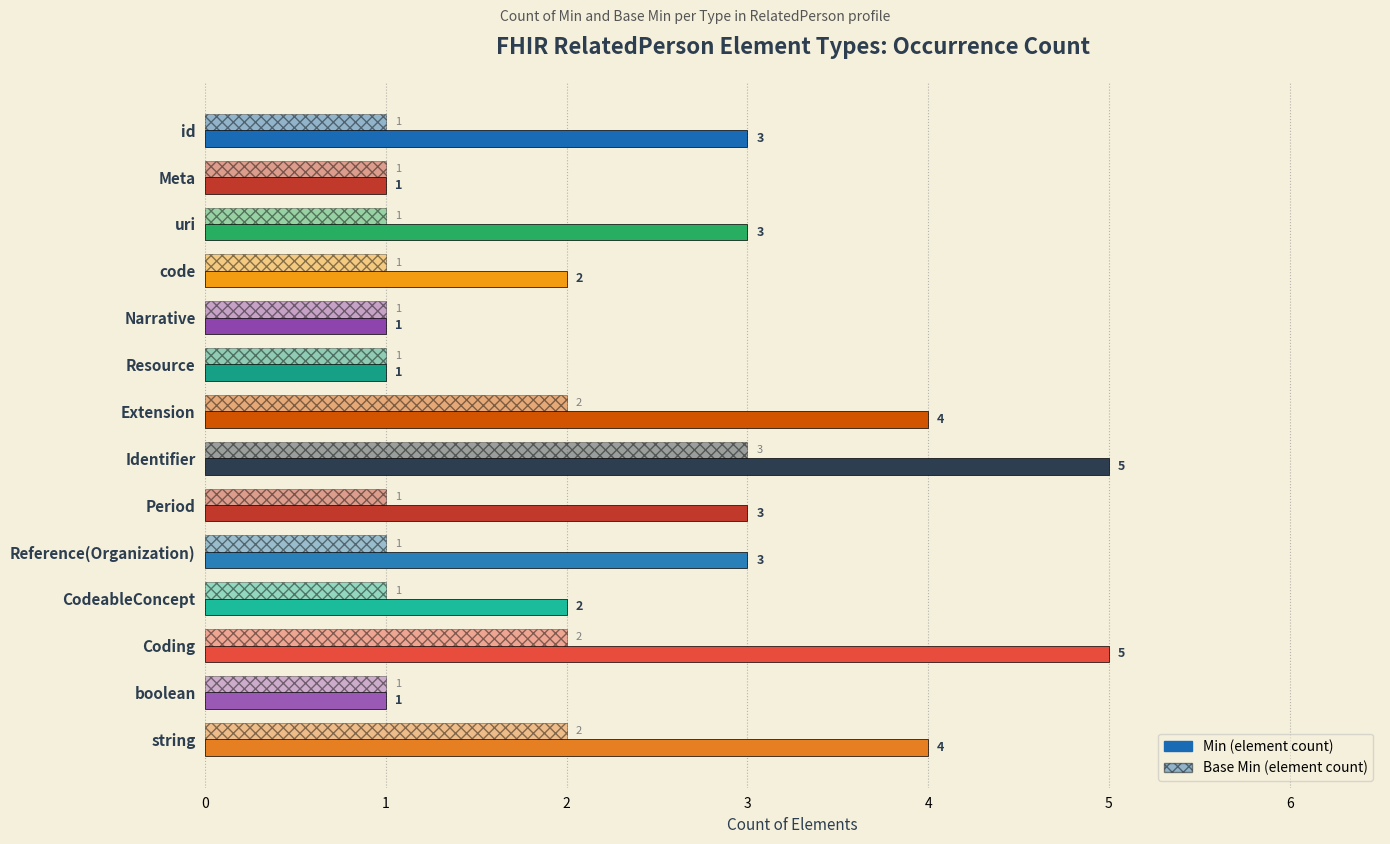

How many data points does each series have?

14